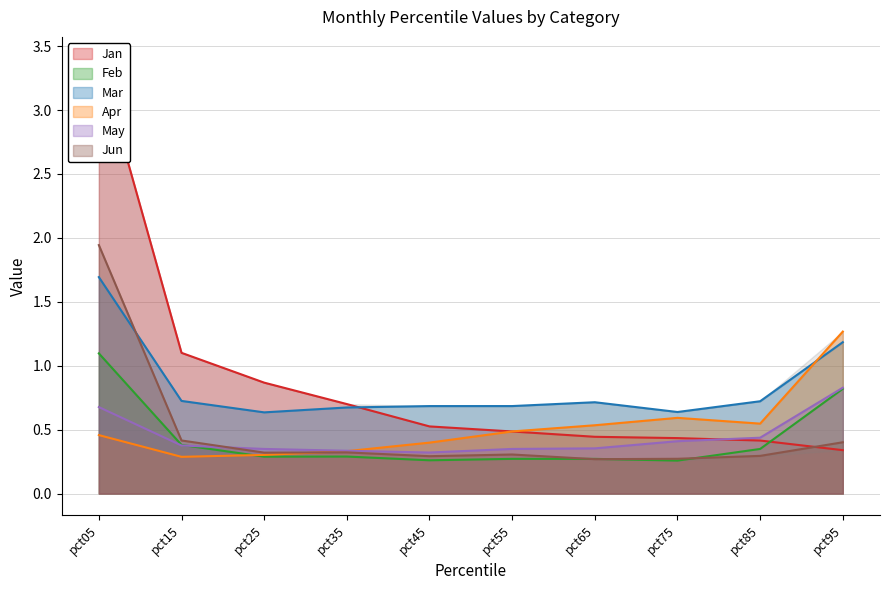

How many lines are shown in the chart?

6